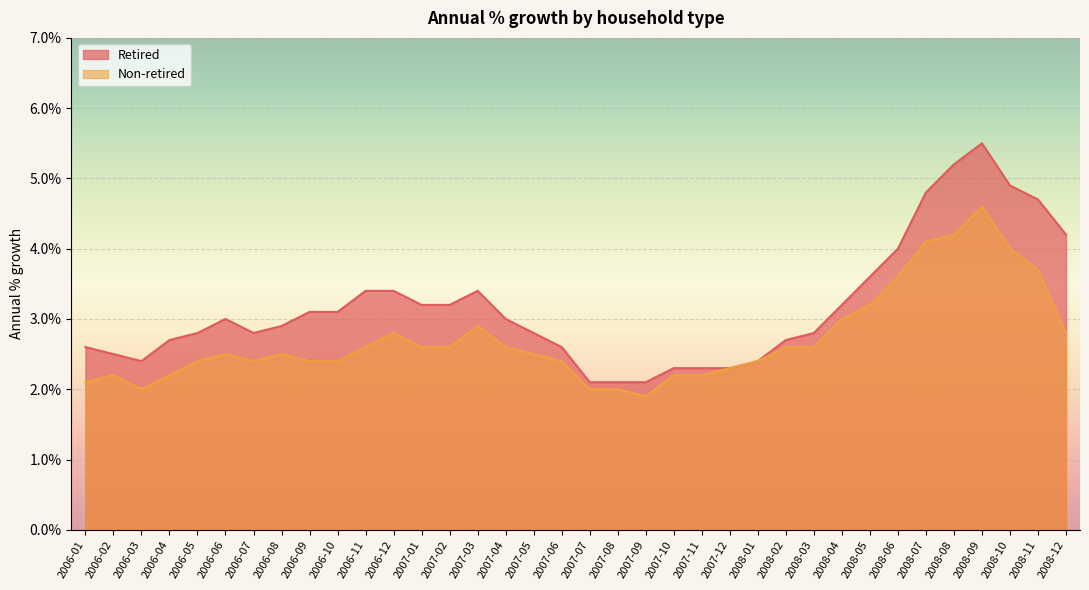

Is it true that Retired equals 2.7 at 2008-07?

False